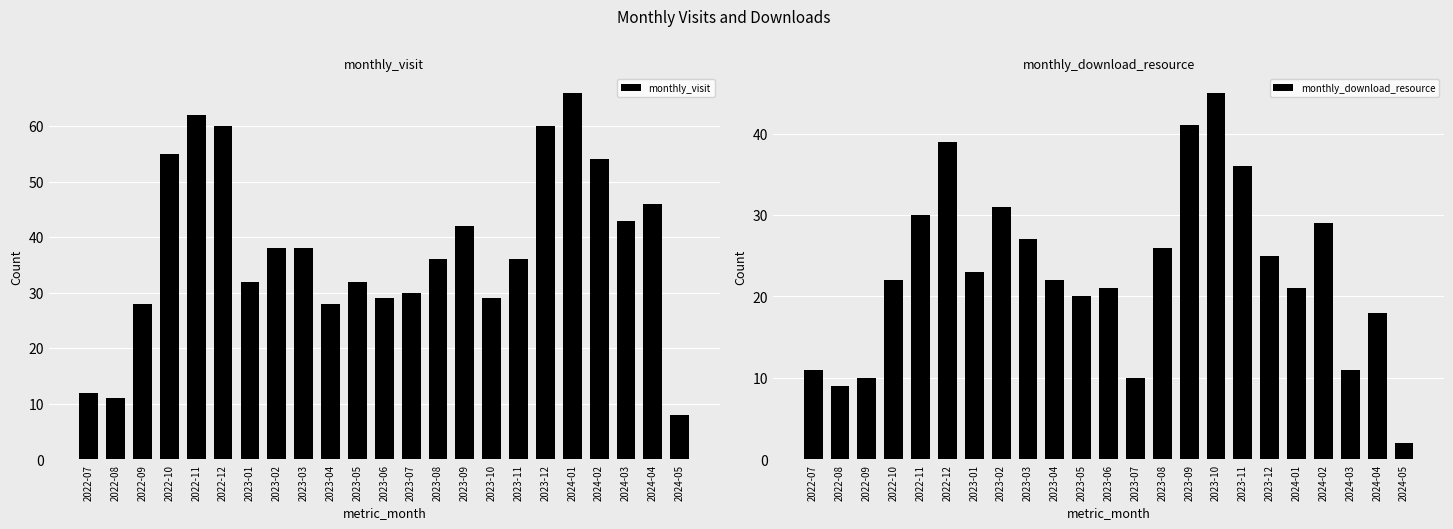

Reading left to right, list all the values displayed in this chart.

monthly_visit: 2022-07=12	2022-08=11	2022-09=28	2022-10=55	2022-11=62	2022-12=60	2023-01=32	2023-02=38	2023-03=38	2023-04=28	2023-05=32	2023-06=29	2023-07=30	2023-08=36	2023-09=42	2023-10=29	2023-11=36	2023-12=60	2024-01=66	2024-02=54	2024-03=43	2024-04=46	2024-05=8
monthly_download_resource: 2022-07=11	2022-08=9	2022-09=10	2022-10=22	2022-11=30	2022-12=39	2023-01=23	2023-02=31	2023-03=27	2023-04=22	2023-05=20	2023-06=21	2023-07=10	2023-08=26	2023-09=41	2023-10=45	2023-11=36	2023-12=25	2024-01=21	2024-02=29	2024-03=11	2024-04=18	2024-05=2